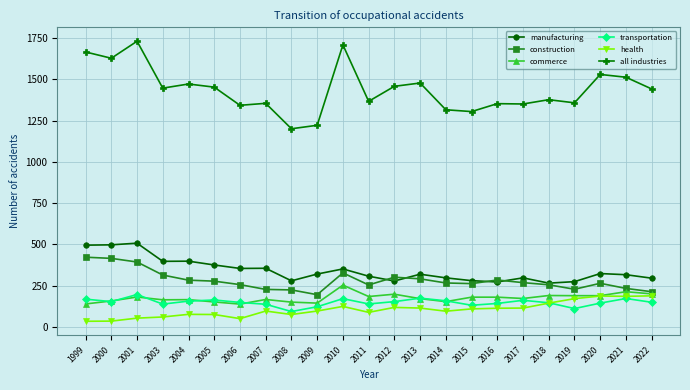

Which series changed the most between 1999 and 2003?

all industries